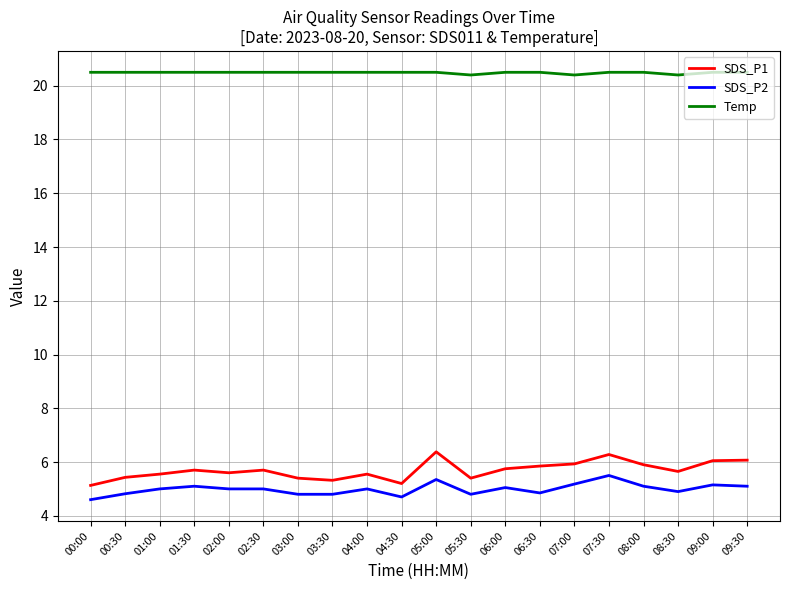

What is the smallest value displayed?

4.6